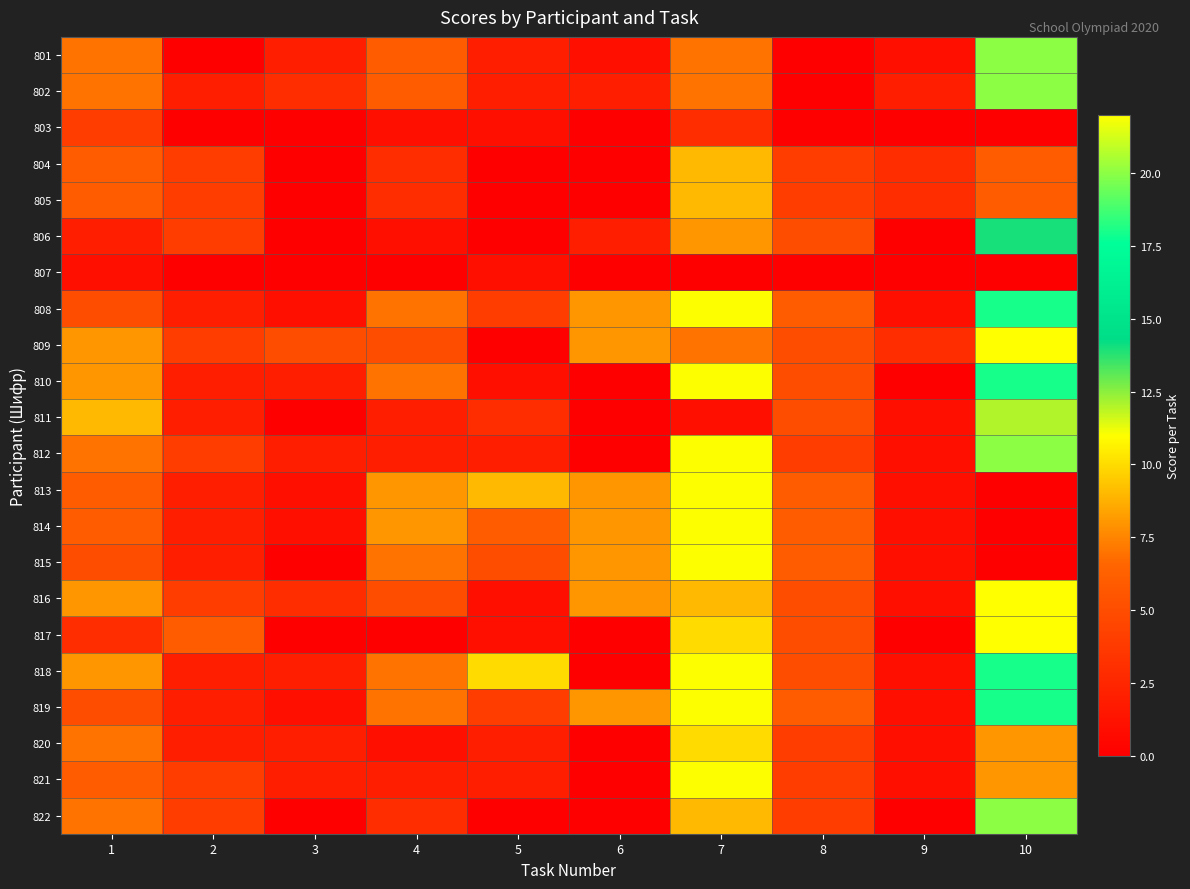

Reading left to right, list all the values displayed in this chart.

801: 1=7	2=0	3=2	4=6	5=2	6=1	7=7	8=0	9=1	10=20
802: 1=7	2=2	3=3	4=6	5=2	6=2	7=7	8=0	9=2	10=20
803: 1=4	2=0	3=0	4=1	5=1	6=0	7=3	8=0	9=0	10=0
804: 1=6	2=4	3=0	4=3	5=0	6=0	7=9	8=4	9=3	10=6
805: 1=6	2=4	3=0	4=3	5=0	6=0	7=9	8=4	9=3	10=6
806: 1=2	2=4	3=0	4=1	5=0	6=2	7=8	8=5	9=0	10=14
807: 1=1	2=0	3=0	4=0	5=1	6=0	7=0	8=0	9=0	10=0
808: 1=5	2=2	3=1	4=7	5=4	6=8	7=11	8=6	9=1	10=18
809: 1=8	2=4	3=5	4=5	5=0	6=8	7=7	8=5	9=3	10=22
810: 1=8	2=2	3=2	4=7	5=1	6=0	7=11	8=5	9=0	10=18
811: 1=9	2=2	3=0	4=2	5=3	6=0	7=1	8=5	9=1	10=12
812: 1=7	2=4	3=2	4=2	5=2	6=0	7=11	8=4	9=1	10=20
813: 1=6	2=2	3=1	4=8	5=9	6=8	7=11	8=6	9=1	10=0
814: 1=6	2=2	3=1	4=8	5=6	6=8	7=11	8=6	9=1	10=0
815: 1=5	2=2	3=0	4=7	5=5	6=8	7=11	8=6	9=1	10=0
816: 1=8	2=4	3=3	4=5	5=1	6=8	7=9	8=5	9=1	10=22
817: 1=3	2=6	3=0	4=0	5=1	6=0	7=10	8=5	9=0	10=22
818: 1=8	2=2	3=2	4=7	5=10	6=0	7=11	8=5	9=1	10=18
819: 1=5	2=2	3=1	4=7	5=4	6=8	7=11	8=6	9=1	10=18
820: 1=7	2=2	3=2	4=1	5=2	6=0	7=10	8=4	9=1	10=8
821: 1=6	2=4	3=2	4=2	5=2	6=0	7=11	8=4	9=1	10=8
822: 1=7	2=4	3=0	4=3	5=0	6=0	7=9	8=4	9=0	10=20